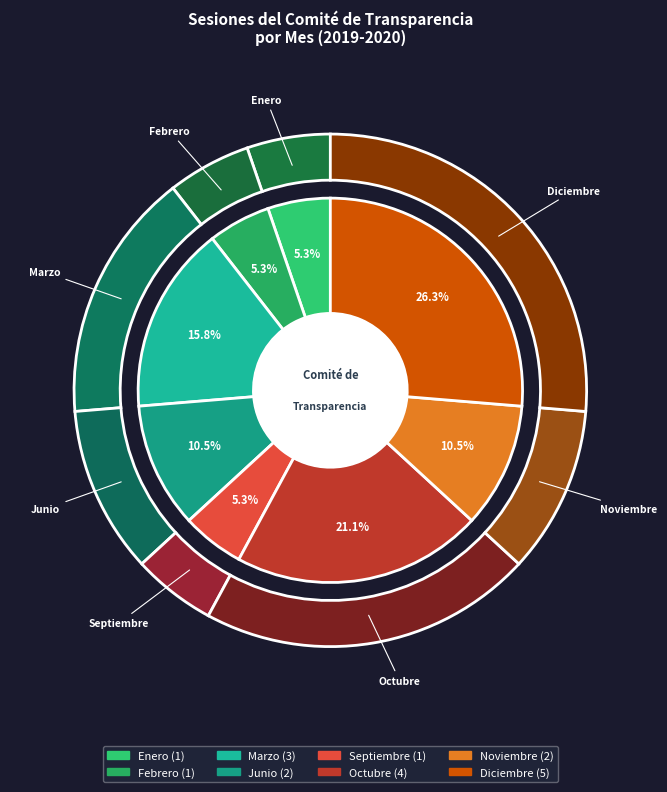

How many slices are in this pie chart?

8